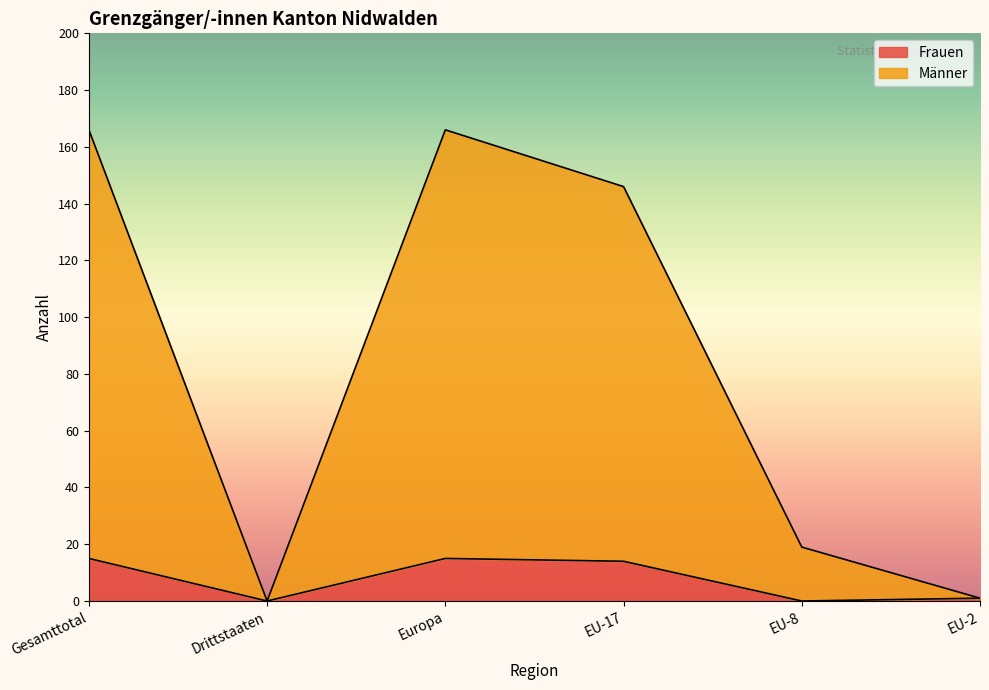

What is the difference between the maximum and minimum values in the Frauen series?

15